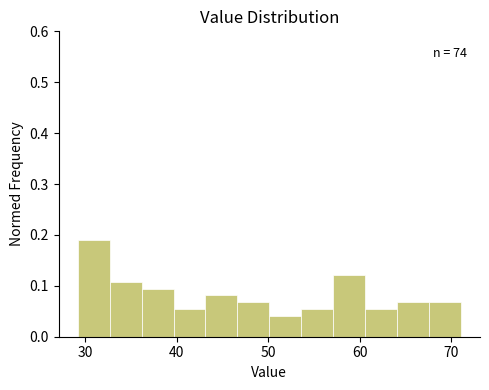

Read against the x-axis, roughly where is the centre of the tallest bar?

31